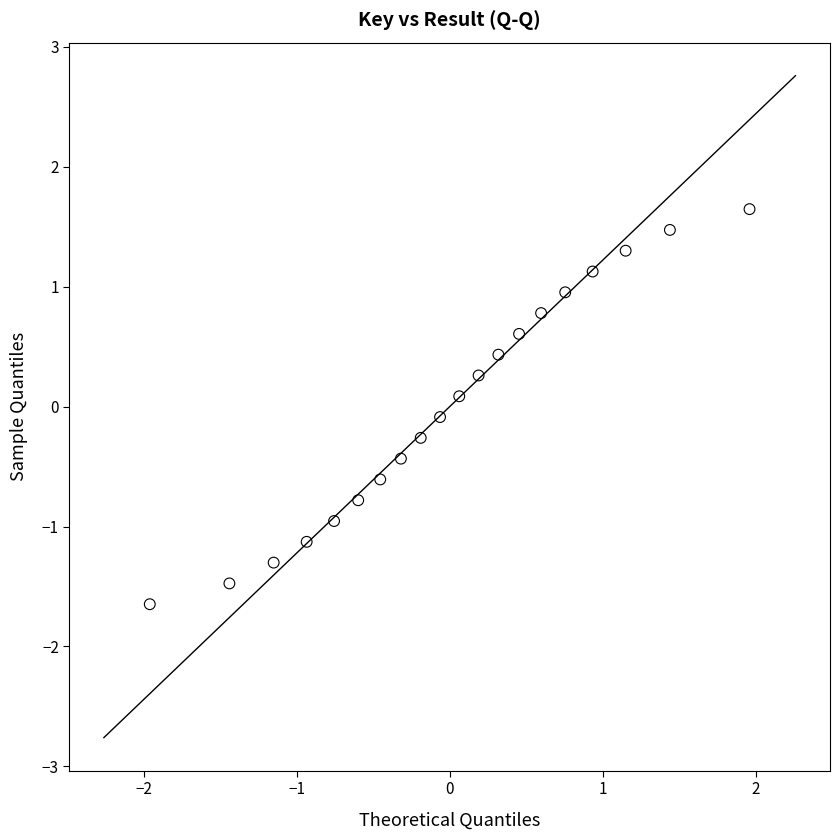

What is the range of X values (max minus min)?

3.9